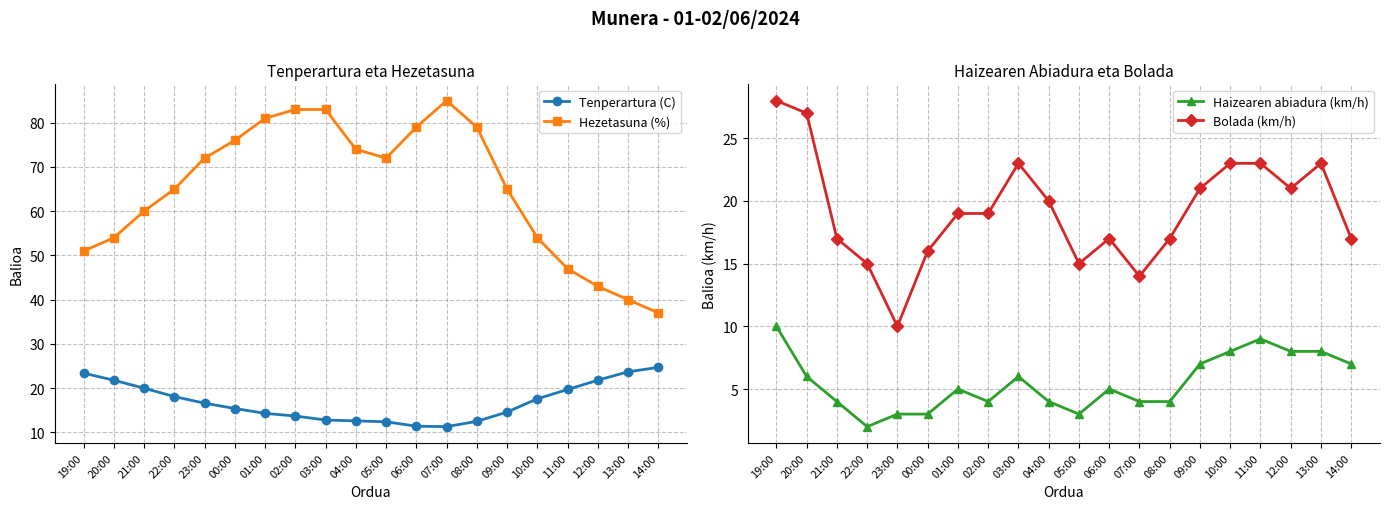

The value of Hezetasuna (%) at 11:00 is 13.4. True or false?

False